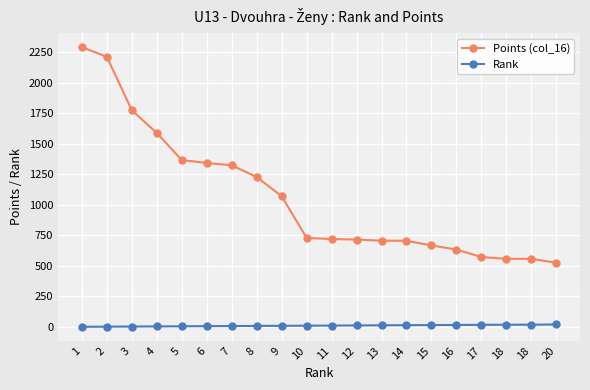

True or false: Rank has more than 2 interior local peaks.

False